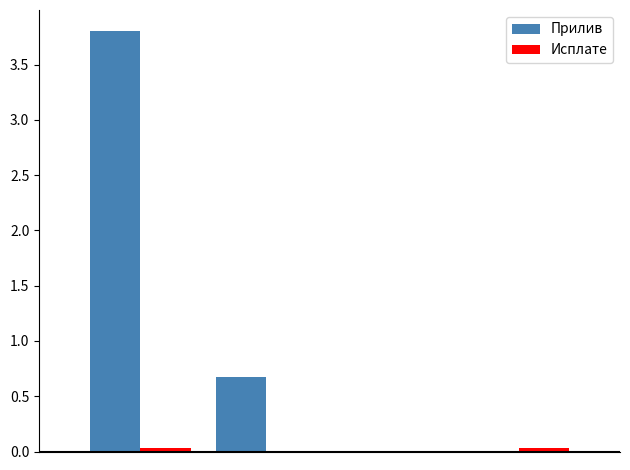

What is the maximum value shown in the chart?

3.8